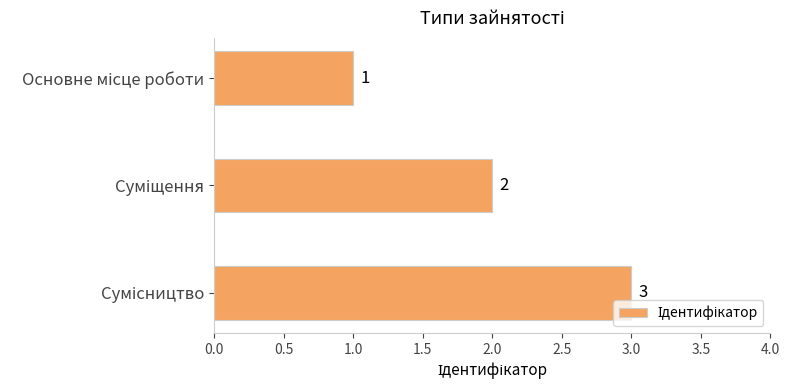

What is the value of the 1st bar from the top?

1